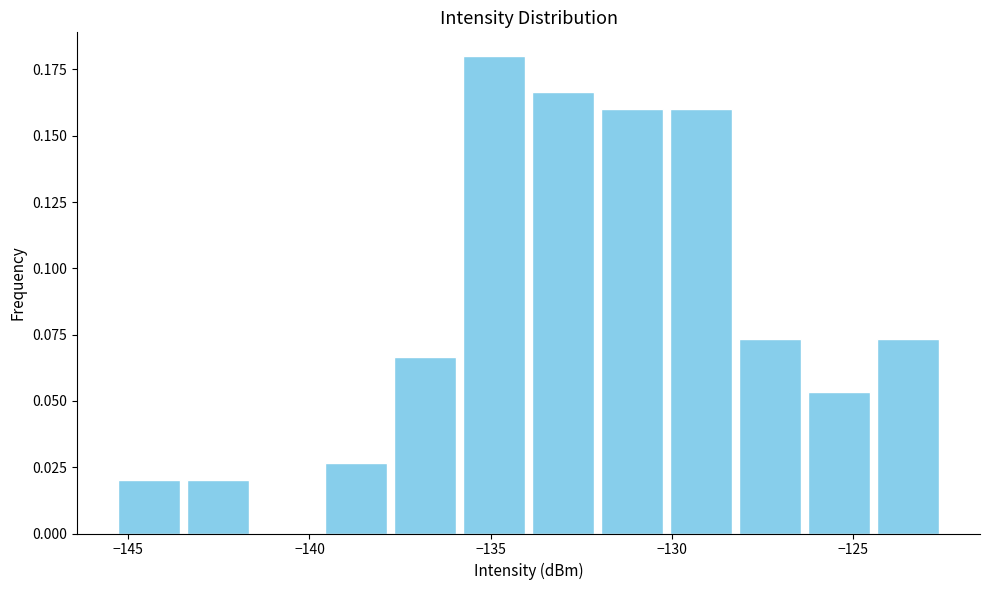

Read against the x-axis, roughly where is the centre of the tallest bar?

-135.0